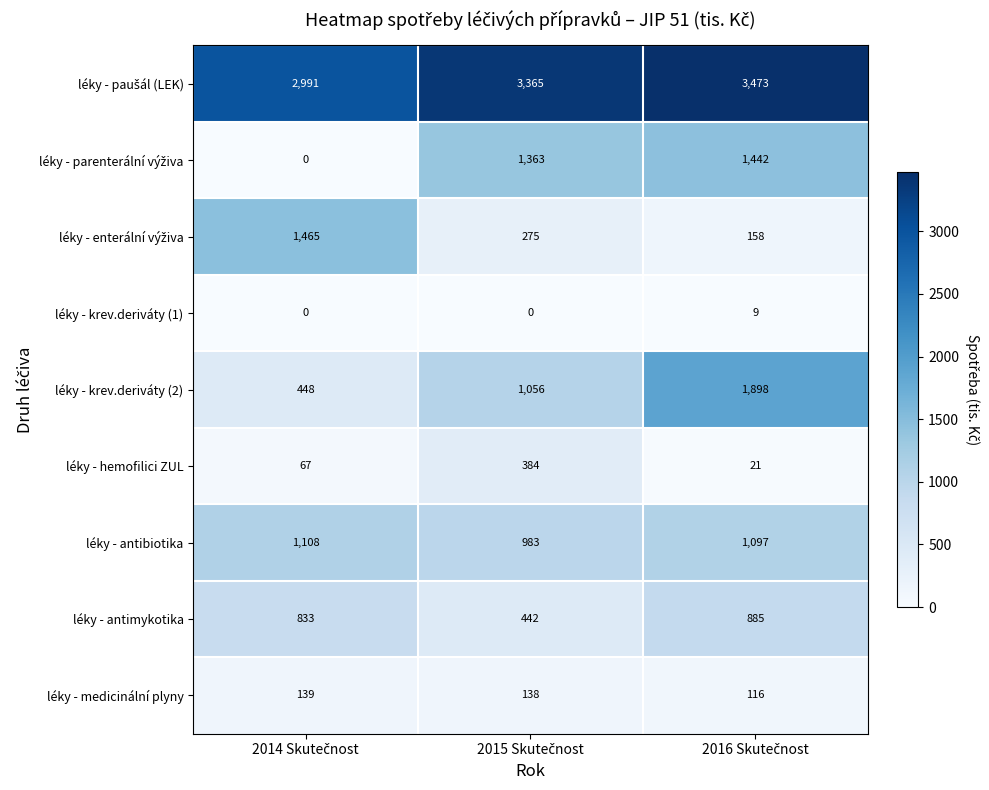

What is the sum of all léky - medicinální plyny values?

393